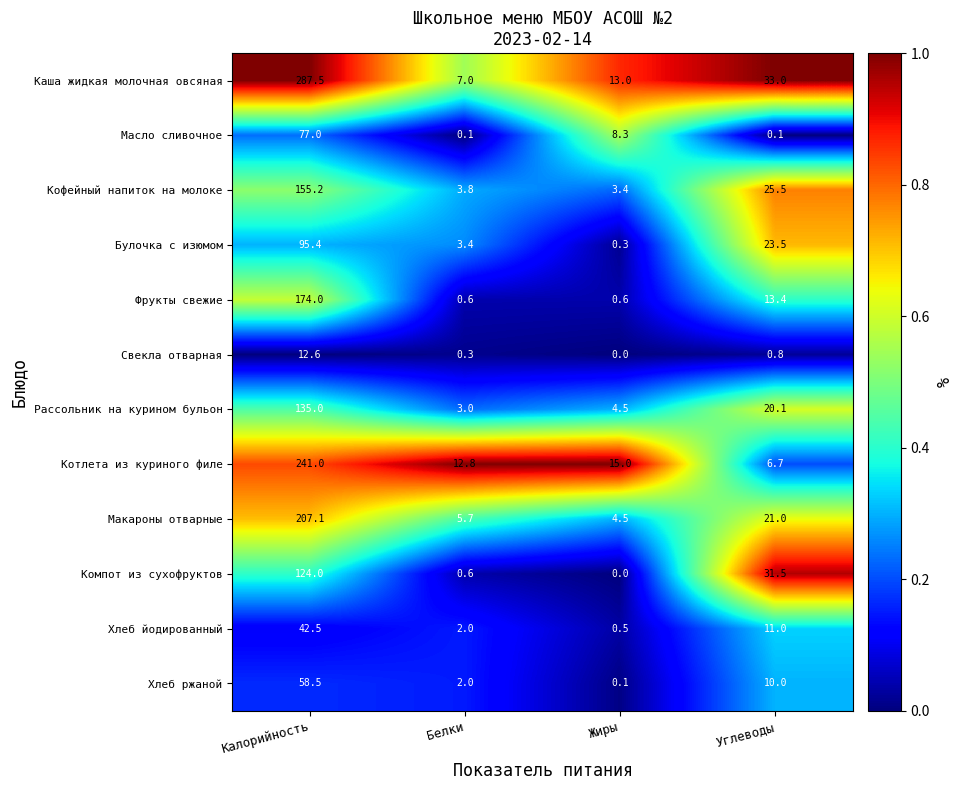

Rank the series by their maximum value, from highest to lowest.

Каша жидкая молочная овсяная, Котлета из куриного филе, Макароны отварные, Фрукты свежие, Кофейный напиток на молоке, Рассольник на курином бульон, Компот из сухофруктов, Булочка с изюмом, Масло сливочное, Хлеб ржаной, Хлеб йодированный, Свекла отварная